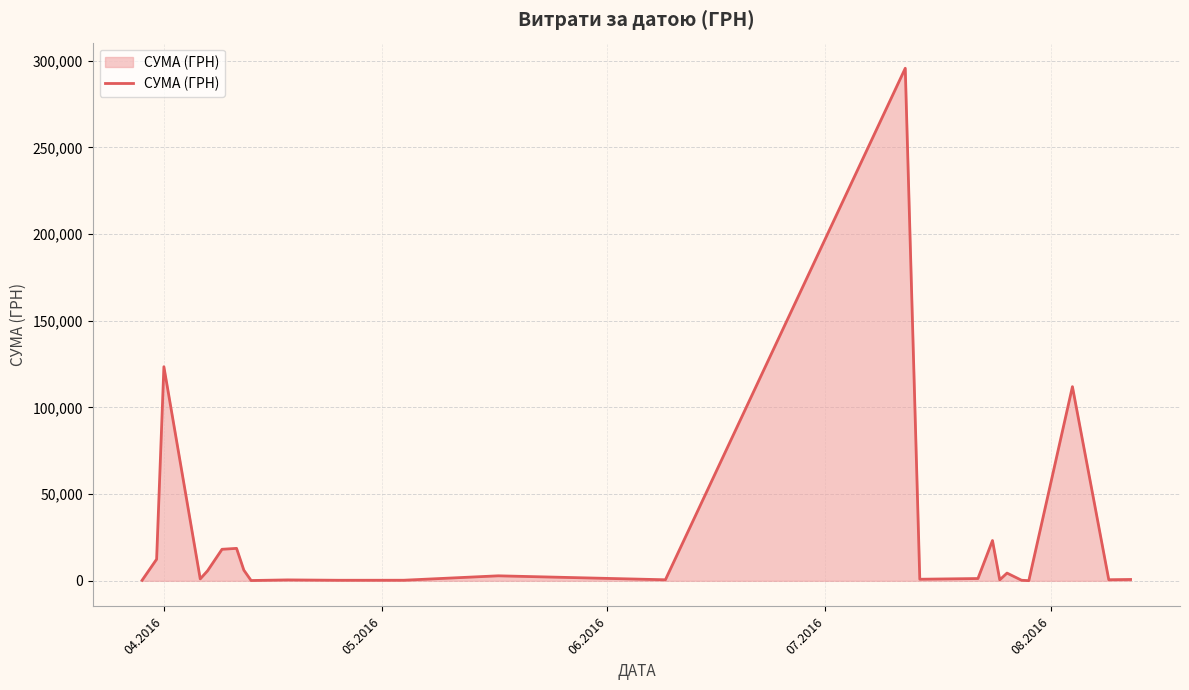

What is the difference between the maximum and minimum values?

295540.8